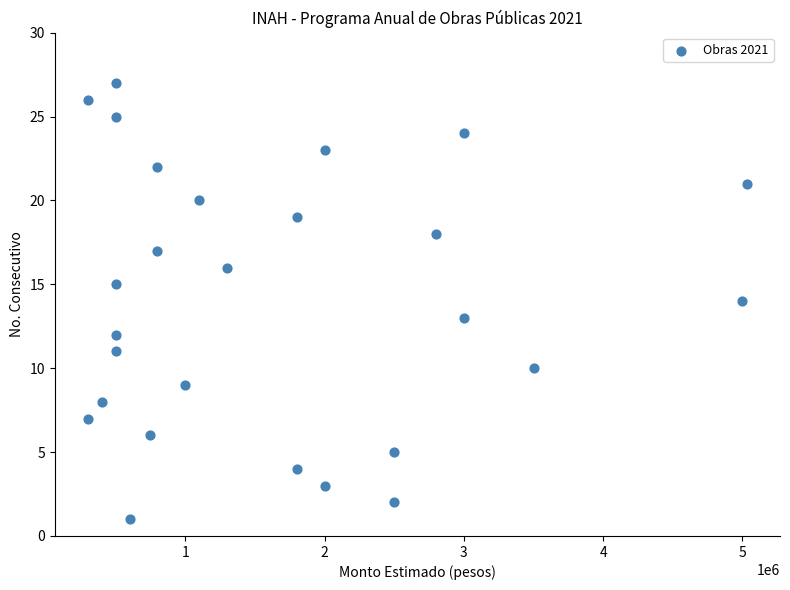

What is the range of Y values (max minus min)?

26